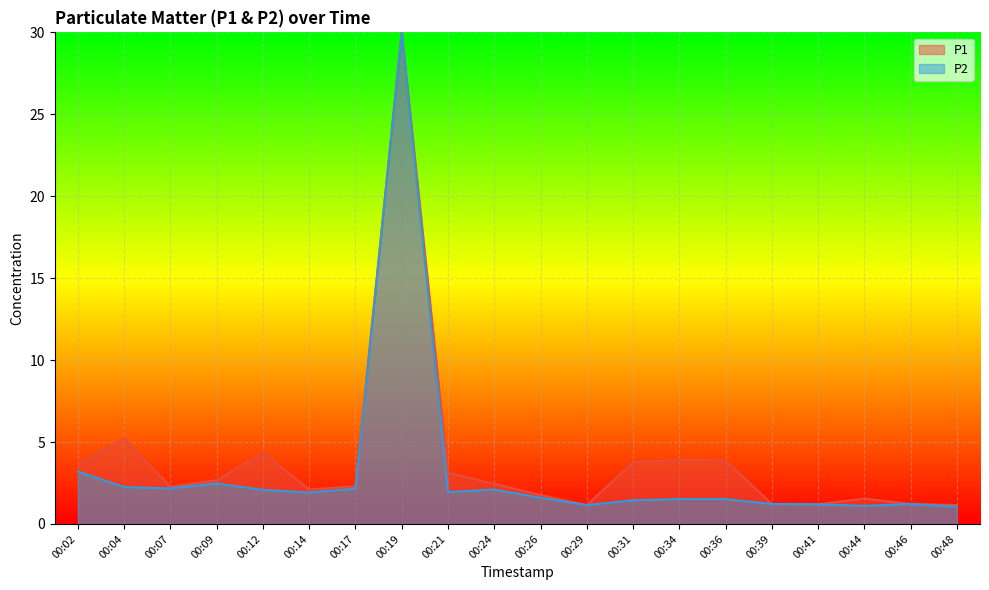

What is the maximum value shown in the chart?

30.0